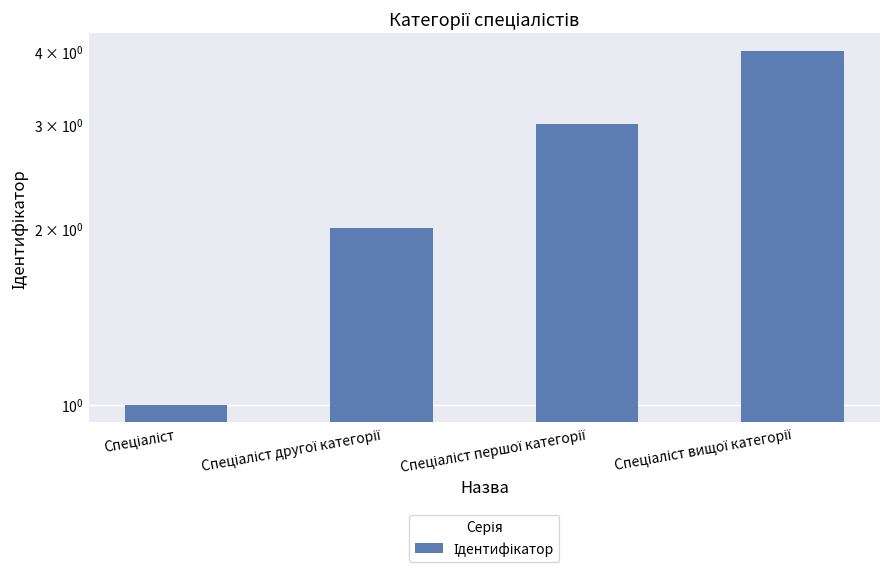

What is the greatest value displayed?

4